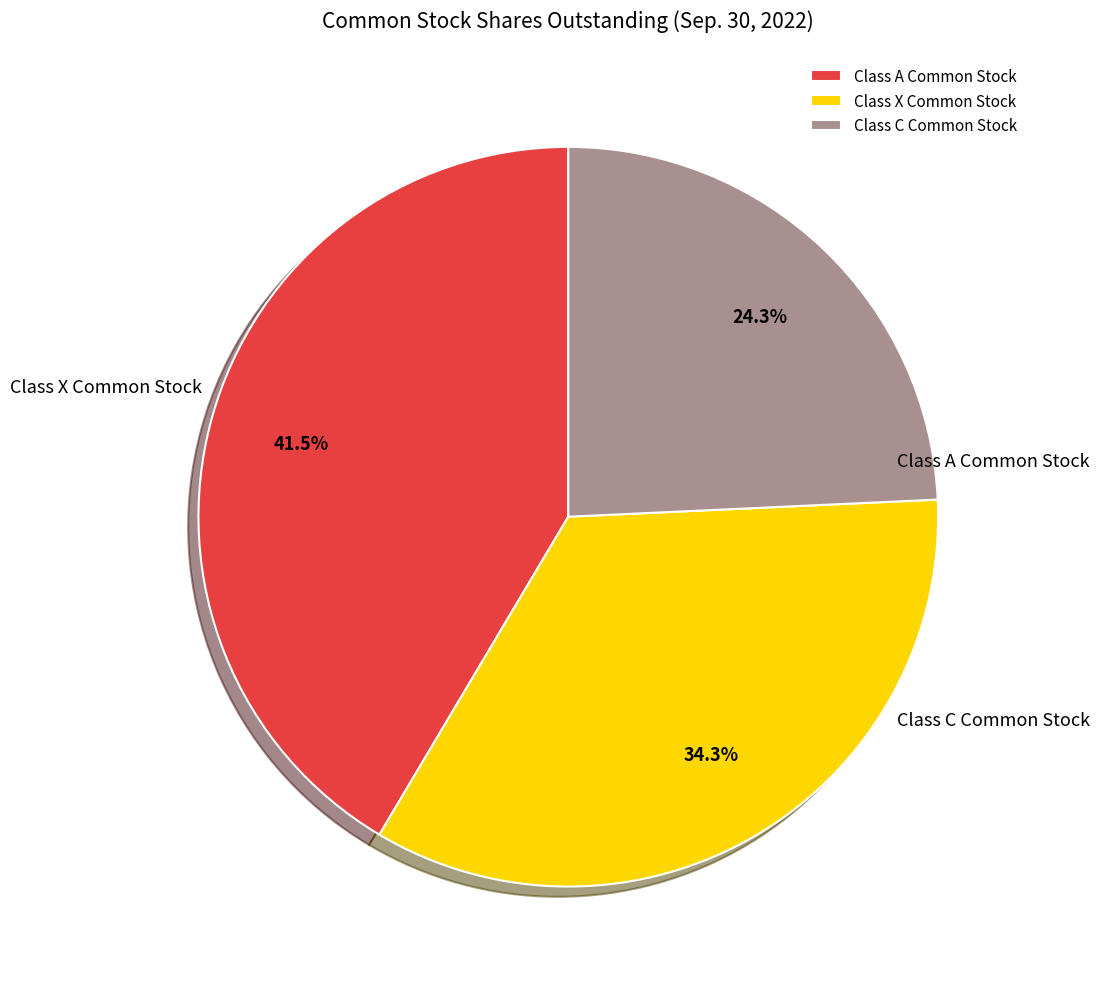

To the nearest percent, what is the average slice percentage?

33%